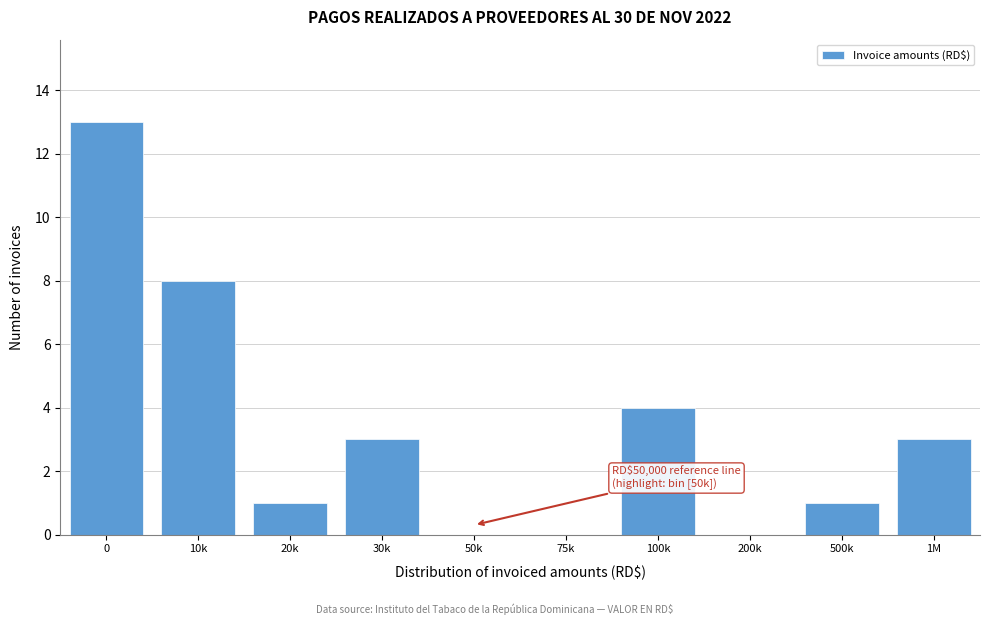

Reading left to right, list all the values displayed in this chart.

0=13	10k=8	20k=1	30k=3	50k=0	75k=0	100k=4	200k=0	500k=1	1M=3